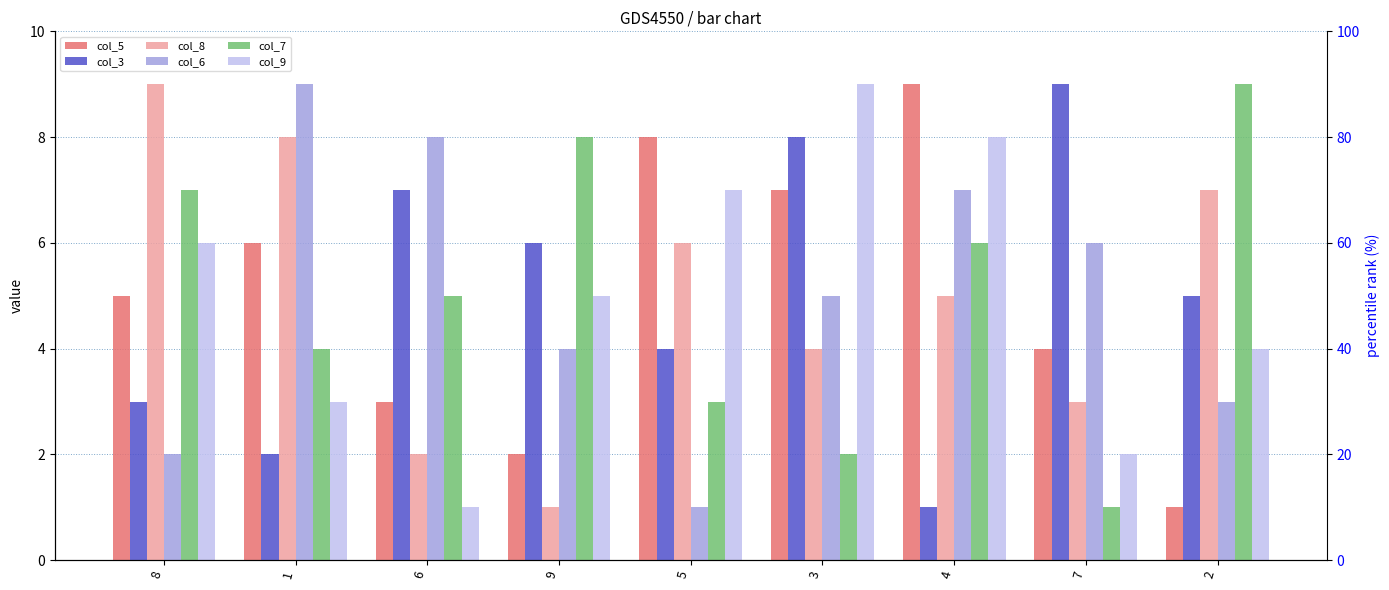

What is the average value of the col_6 series?

5